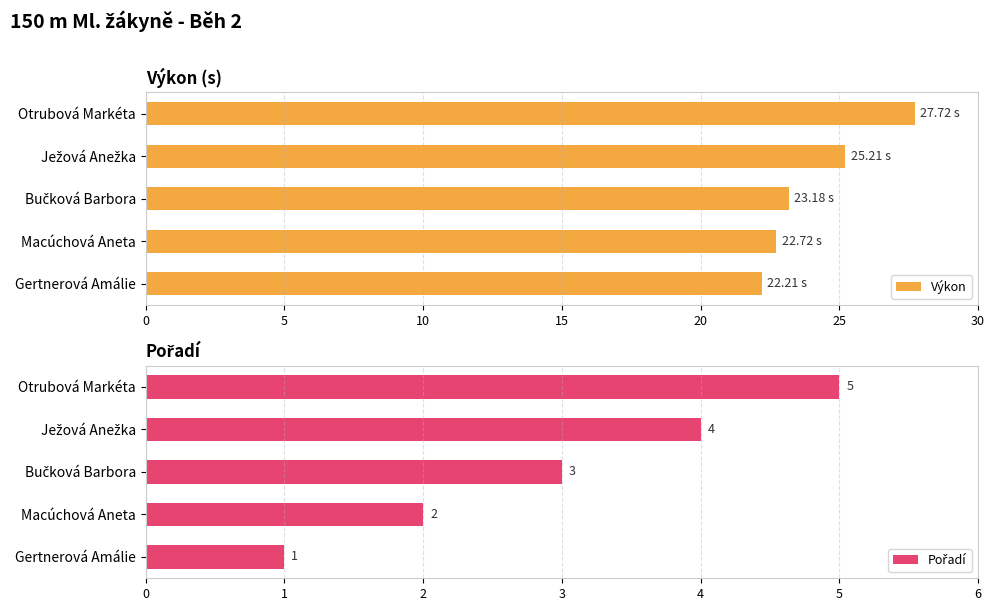

At how many categories does at least one series exceed 11?

5